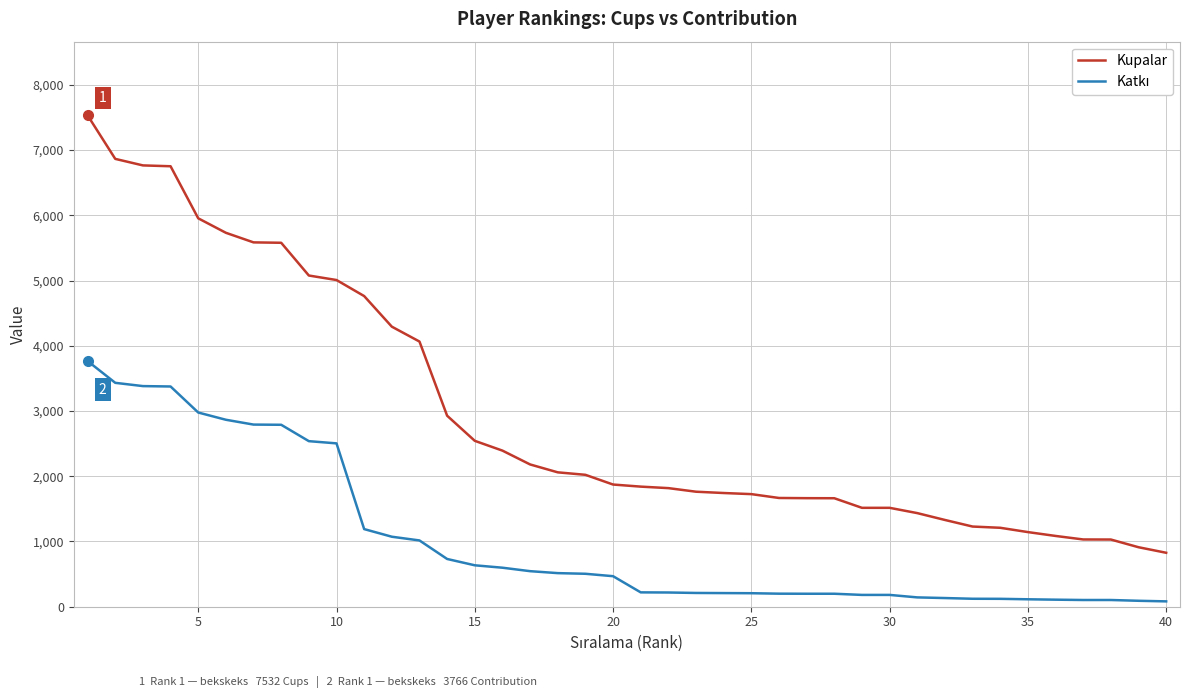

Which series has the largest total across all categories?

Kupalar